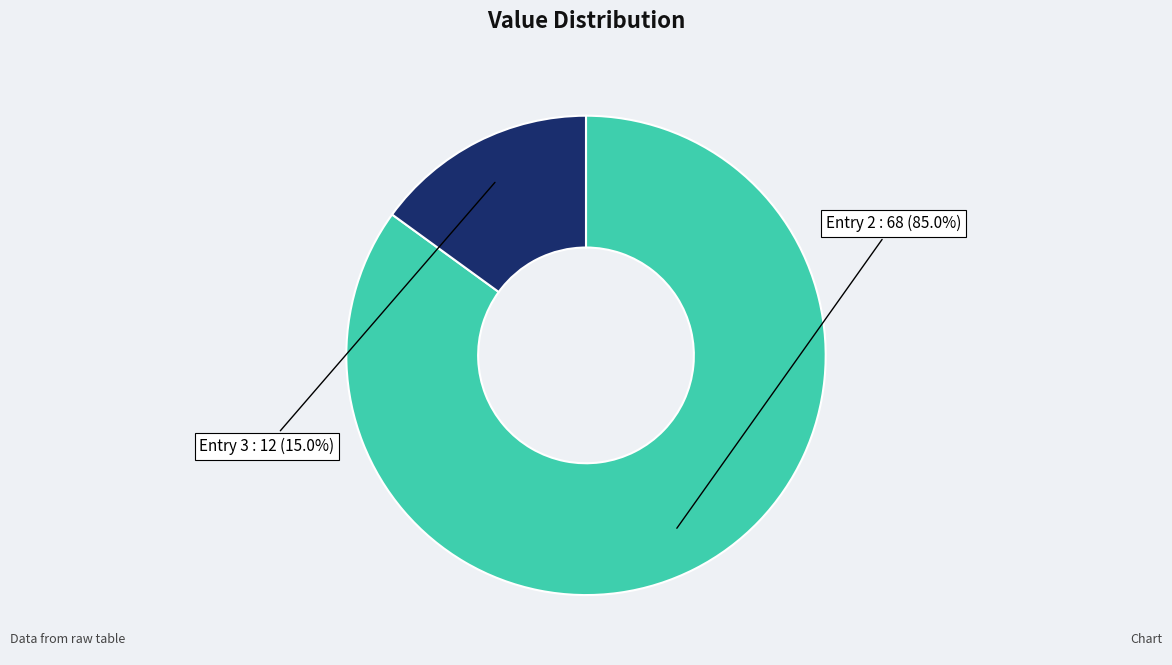

Does any single category account for the majority?

Yes